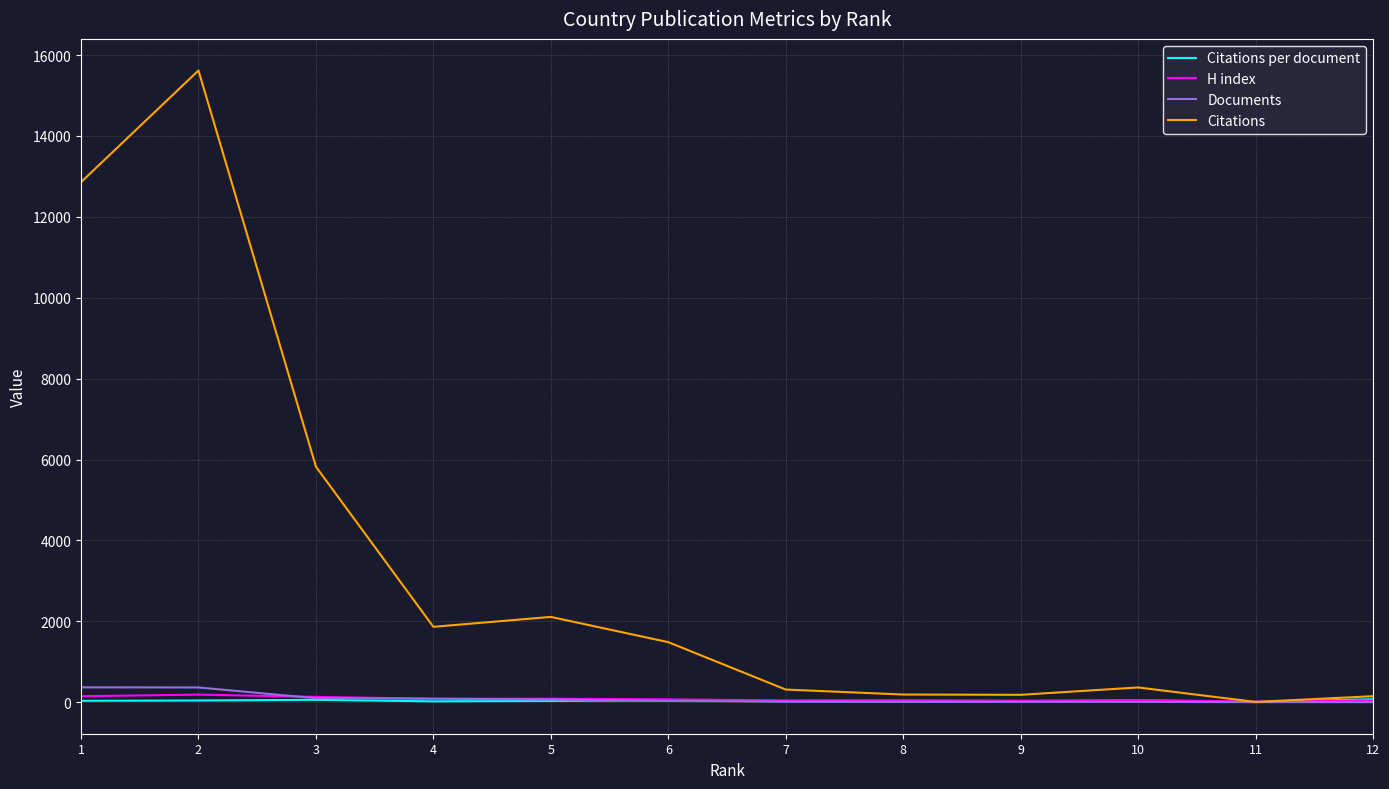

What is the minimum value shown in the chart?

2.0